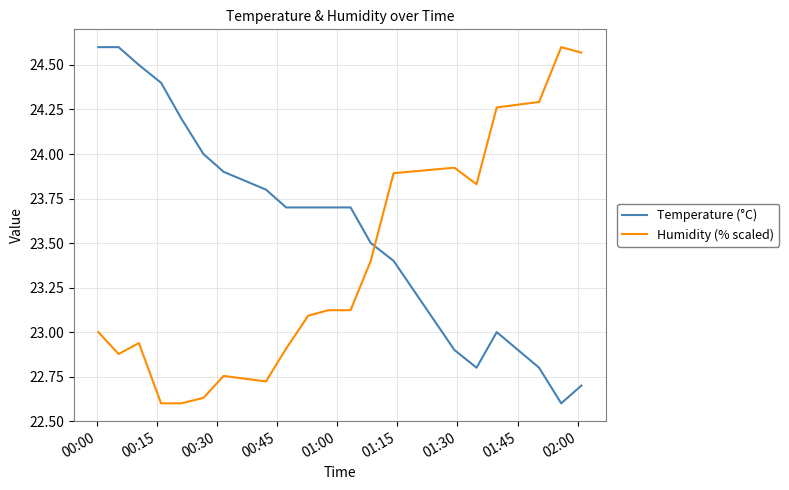

Which series has the largest total across all categories?

Temperature (°C)